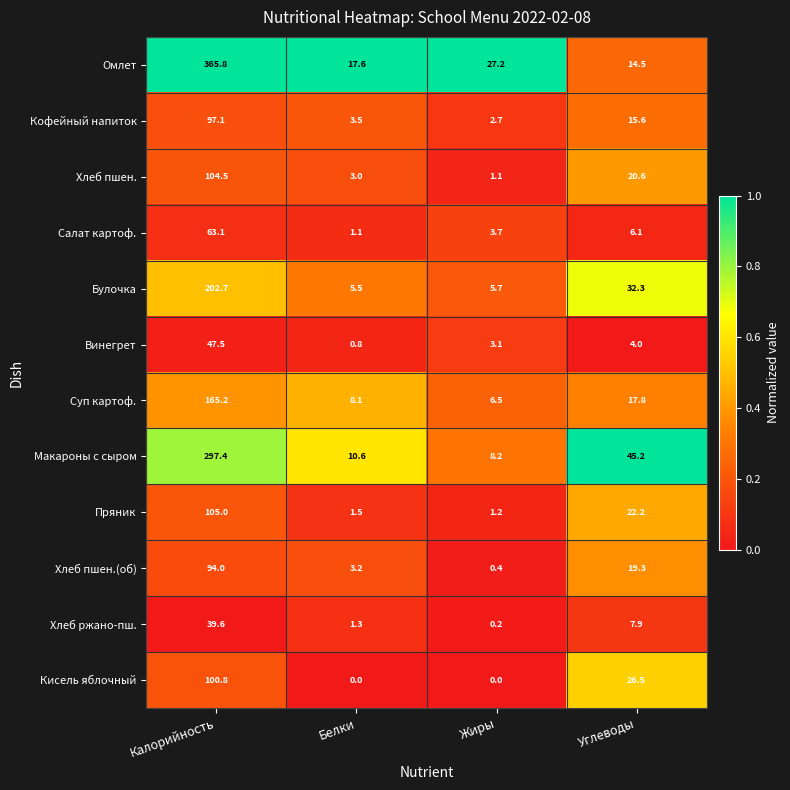

At how many categories does at least one series exceed 0?

4